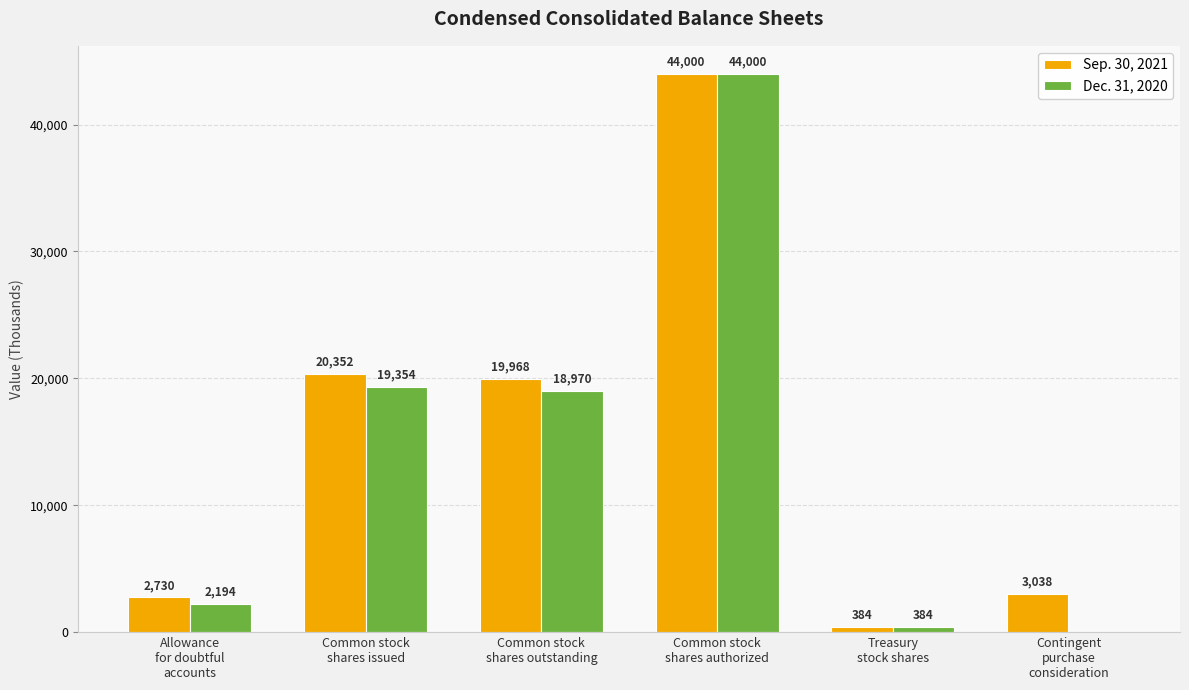

What is the sum of all Sep. 30, 2021 values?

90472